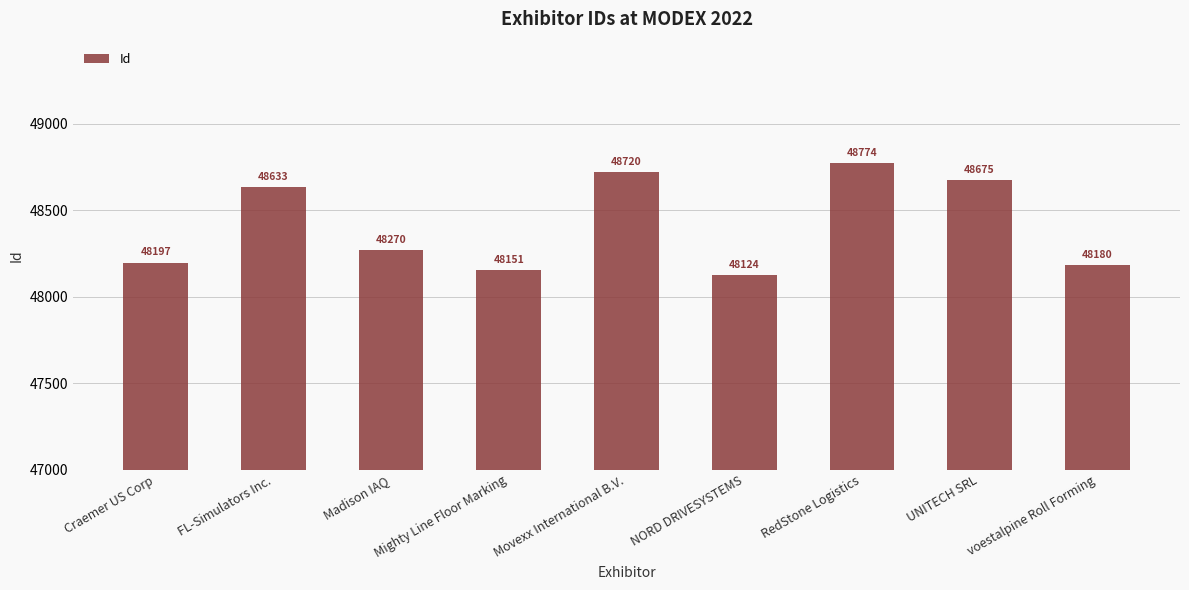

What is the minimum value shown in the chart?

48124